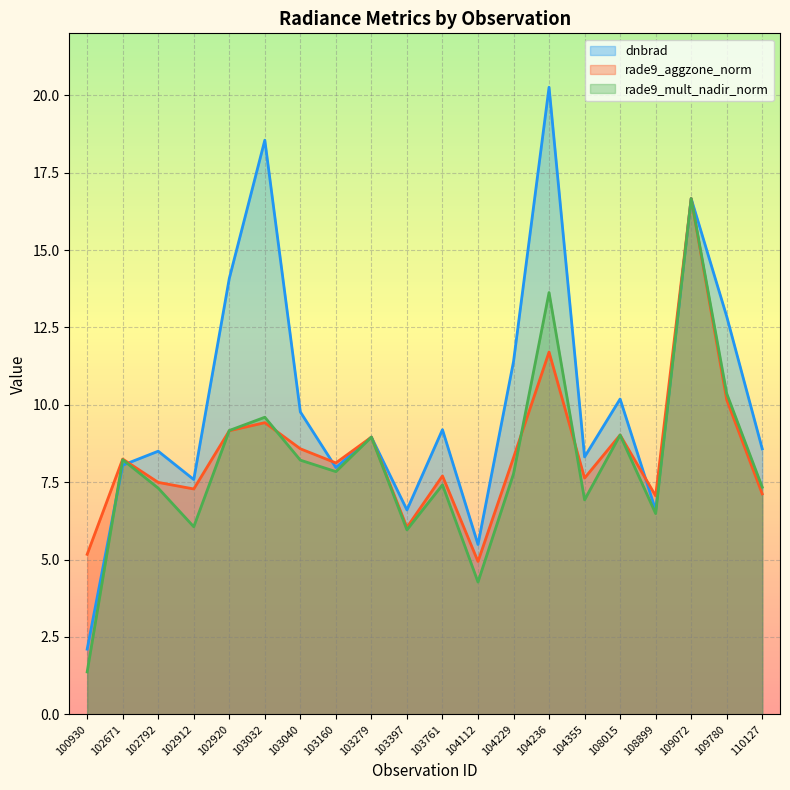

True or false: rade9_mult_nadir_norm and rade9_aggzone_norm intersect in this chart.

True